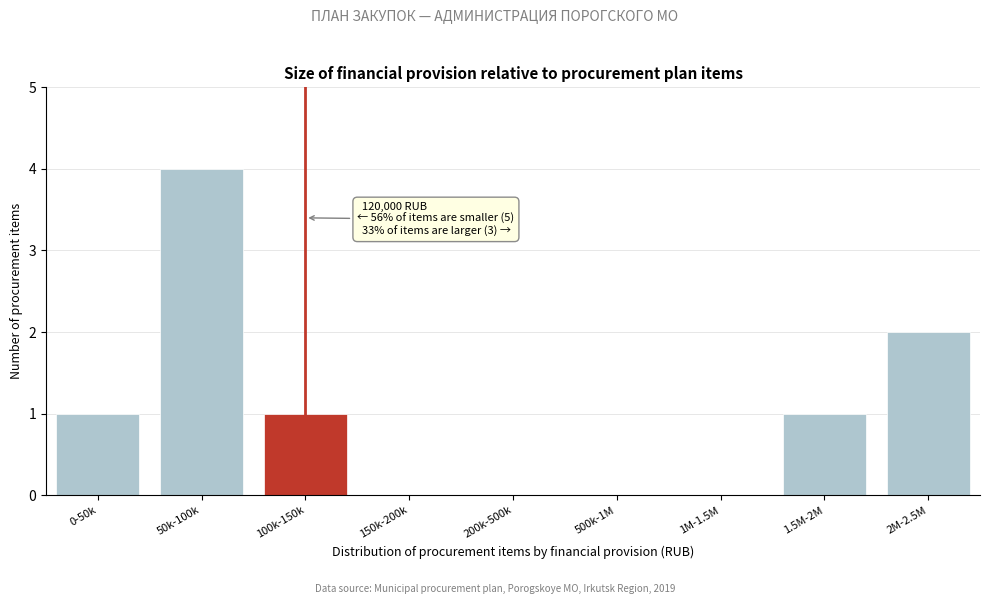

Reading left to right, extract all data points from this chart.

0-50k=1	50k-100k=4	100k-150k=1	150k-200k=0	200k-500k=0	500k-1M=0	1M-1.5M=0	1.5M-2M=1	2M-2.5M=2